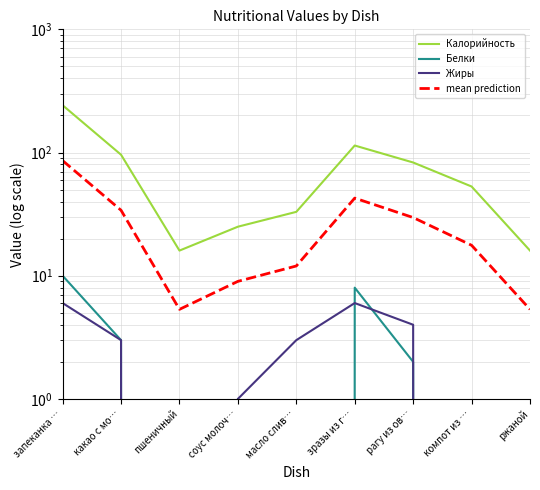

List the series in order of their peak value, highest first.

Калорийность, mean prediction, Белки, Жиры